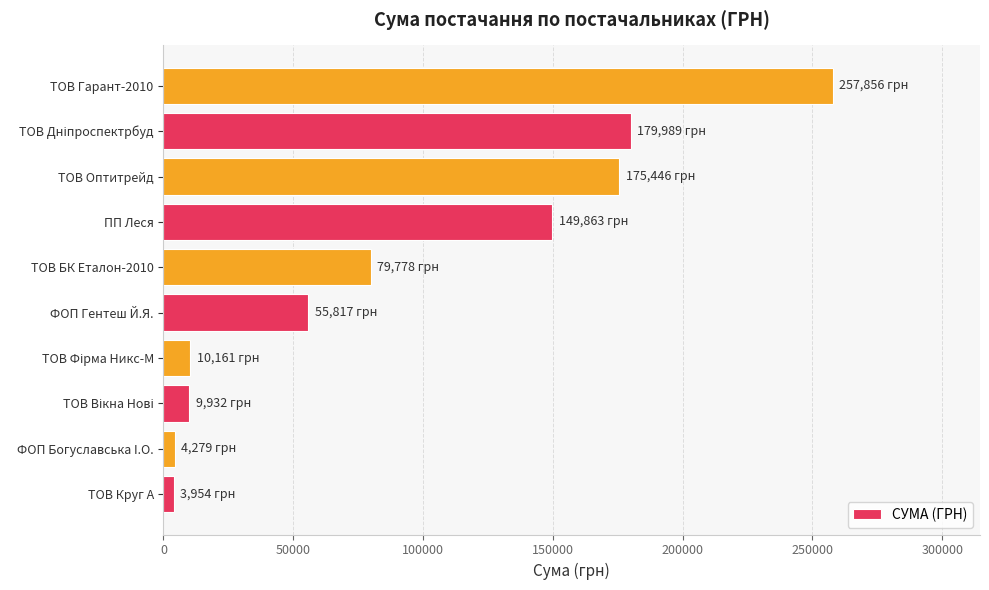

The value at ПП Леся is 149863.5. True or false?

True